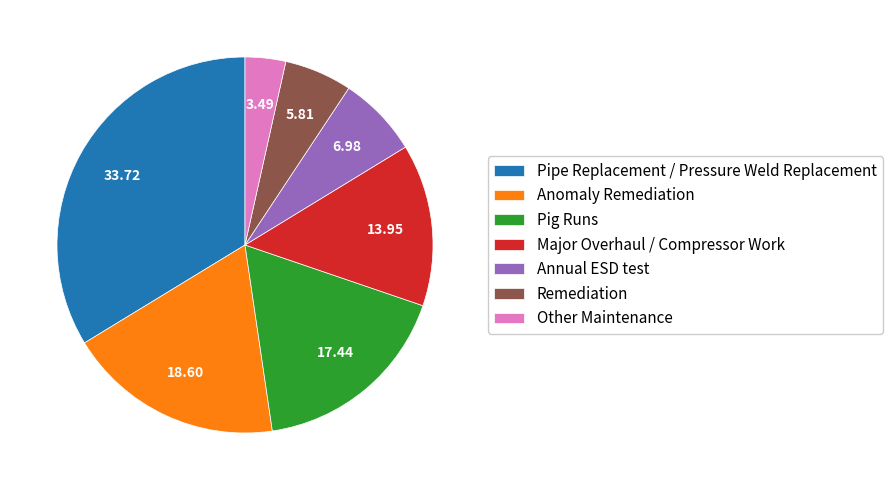

Which slice is the smallest?

Other Maintenance